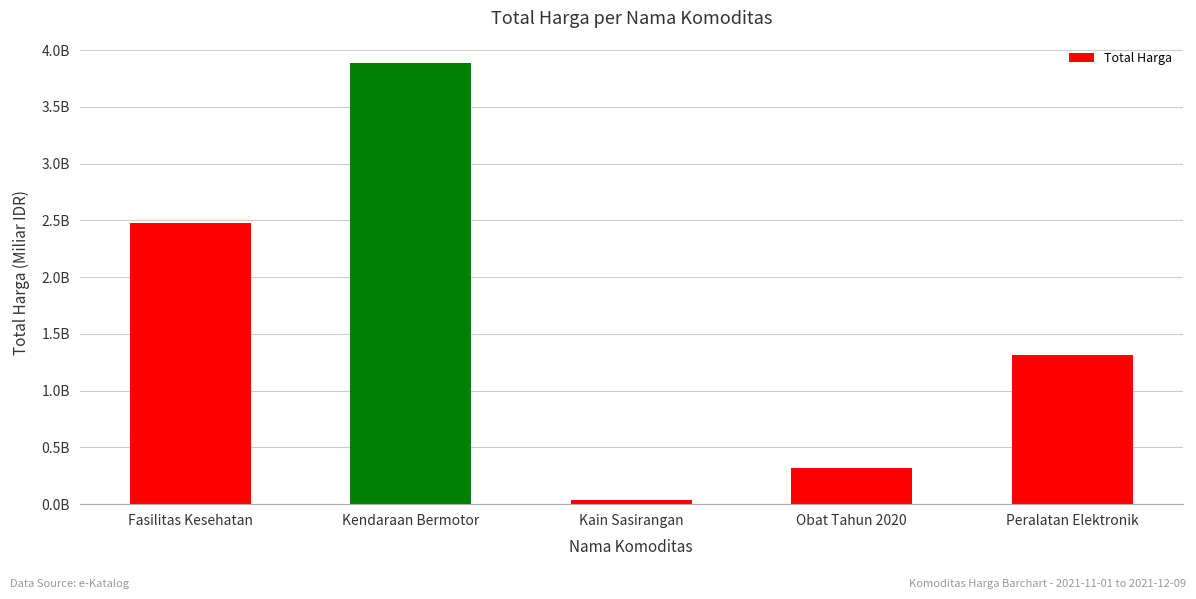

Which has a higher value, Peralatan Elektronik or Fasilitas Kesehatan?

Fasilitas Kesehatan